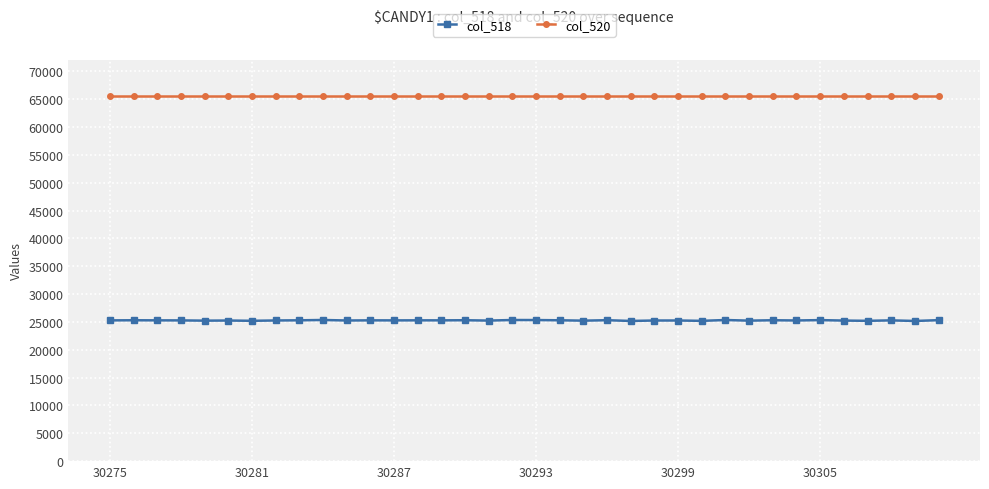

What is the maximum value shown in the chart?

65535